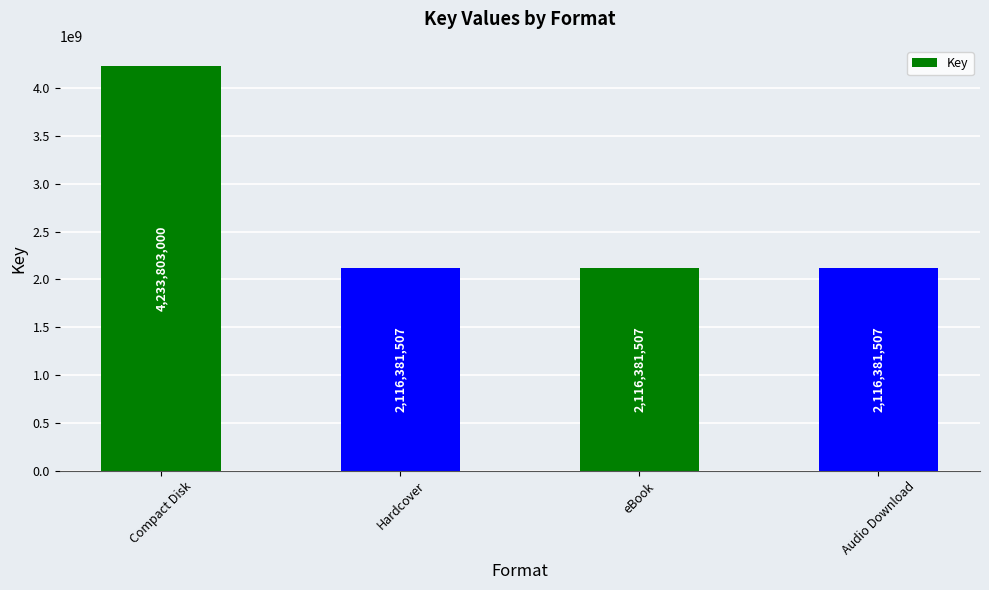

What is the difference between the maximum and minimum values?

2117421493